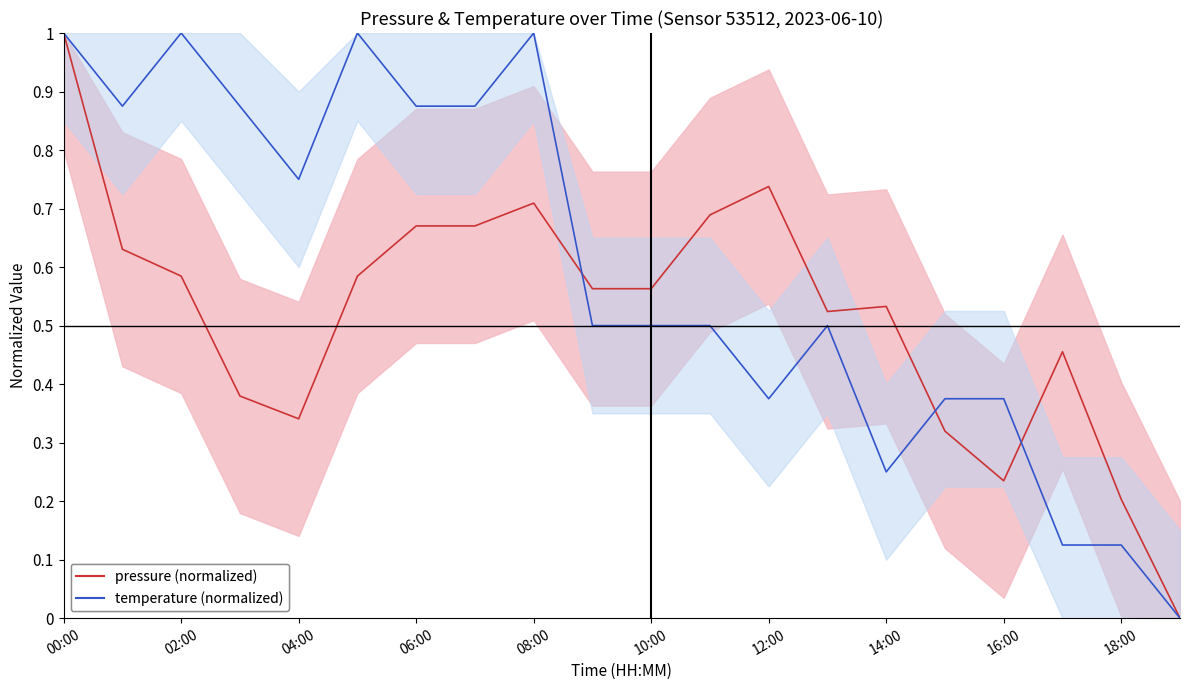

How many positive values does the pressure (normalized) series have?

19